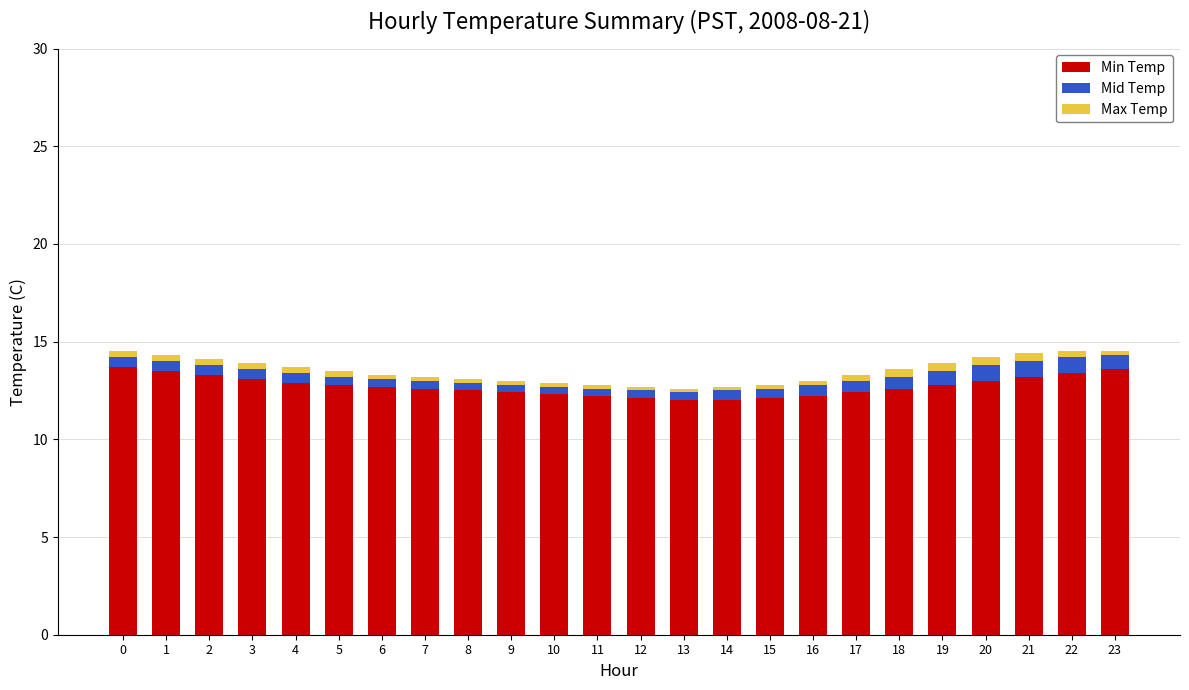

Is it true that Min Temp equals 7.8 at 2?

False